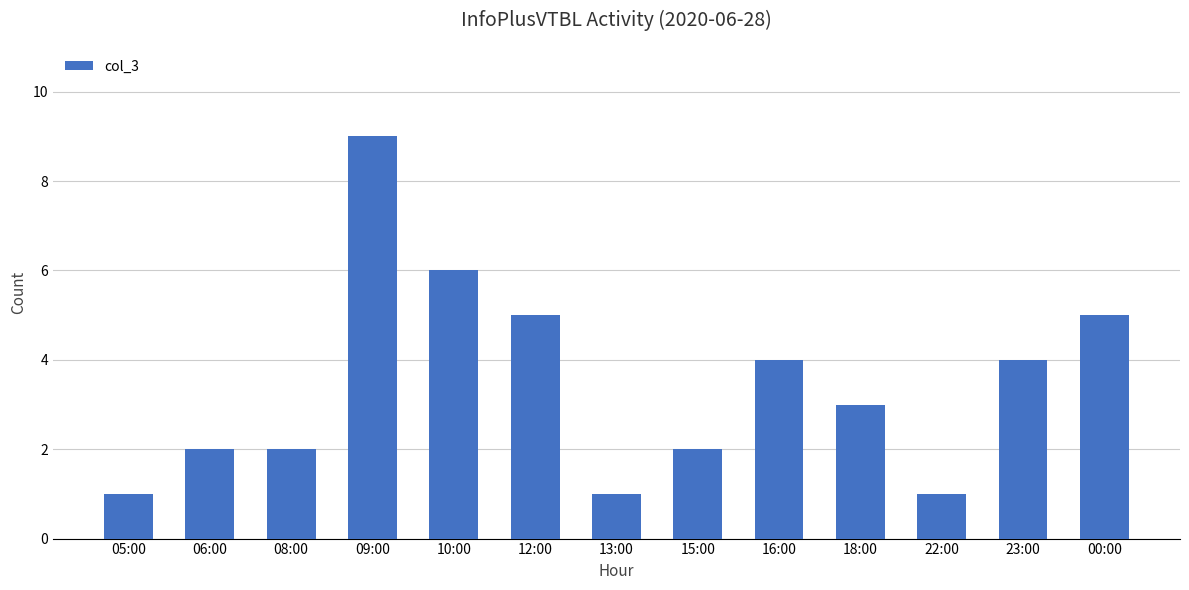

What is the value of the 13th bar from the left?

5